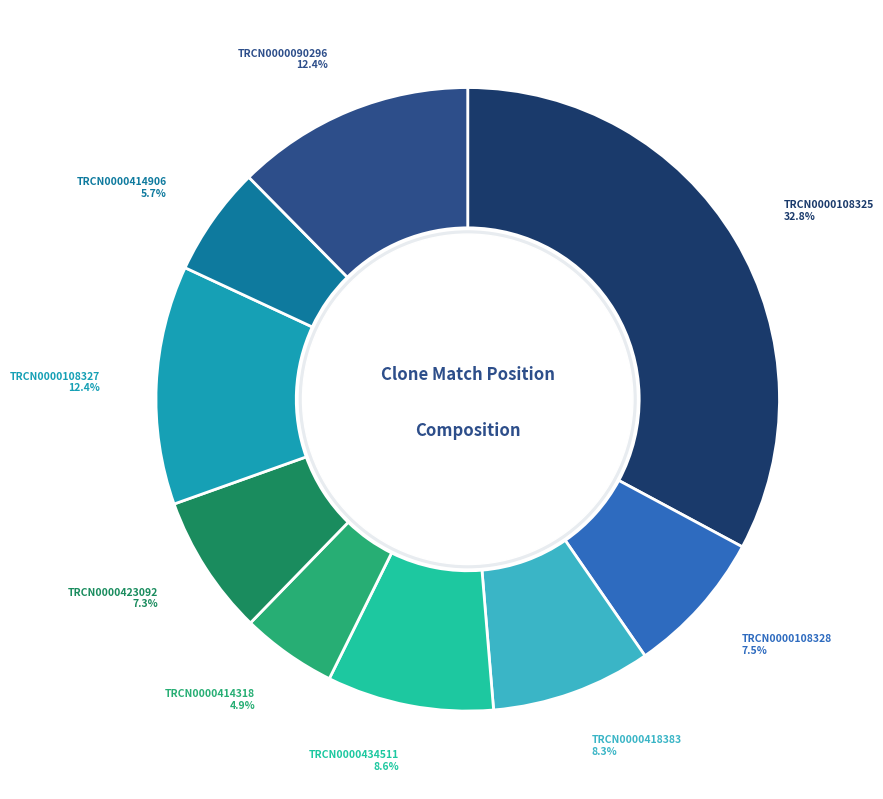

How many slices are in this pie chart?

9